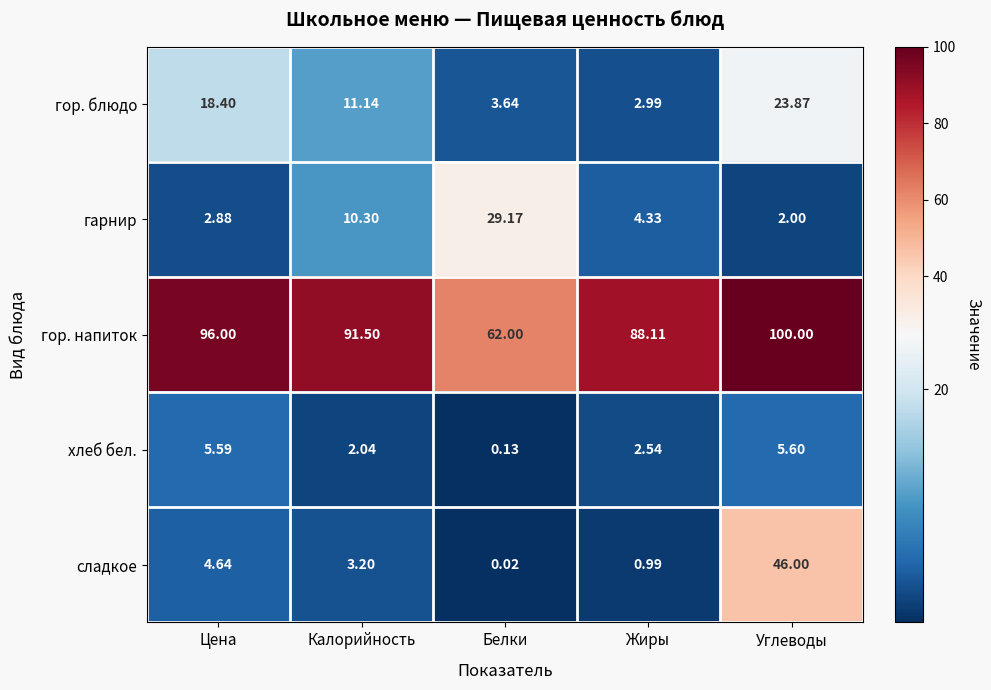

What is the difference between the highest and lowest values at Цена?

93.1